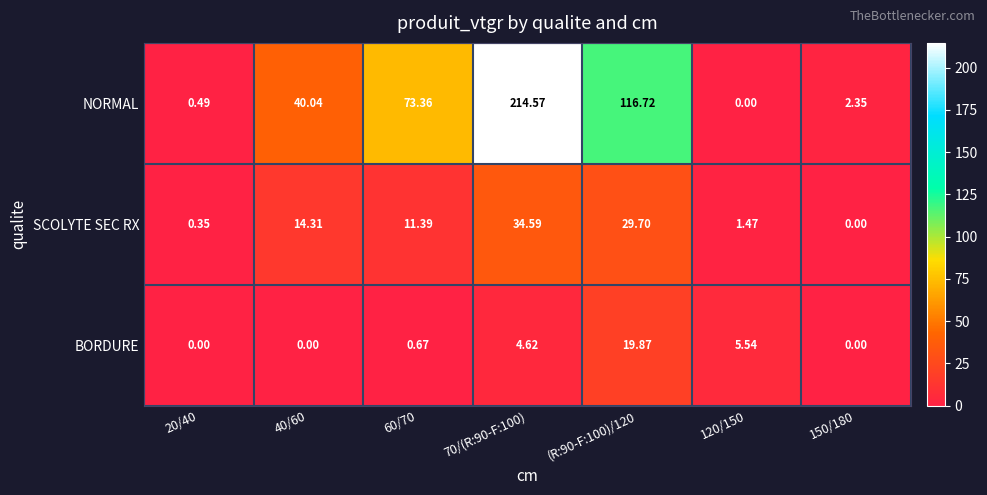

Rank the series by their maximum value, from lowest to highest.

BORDURE, SCOLYTE SEC RX, NORMAL